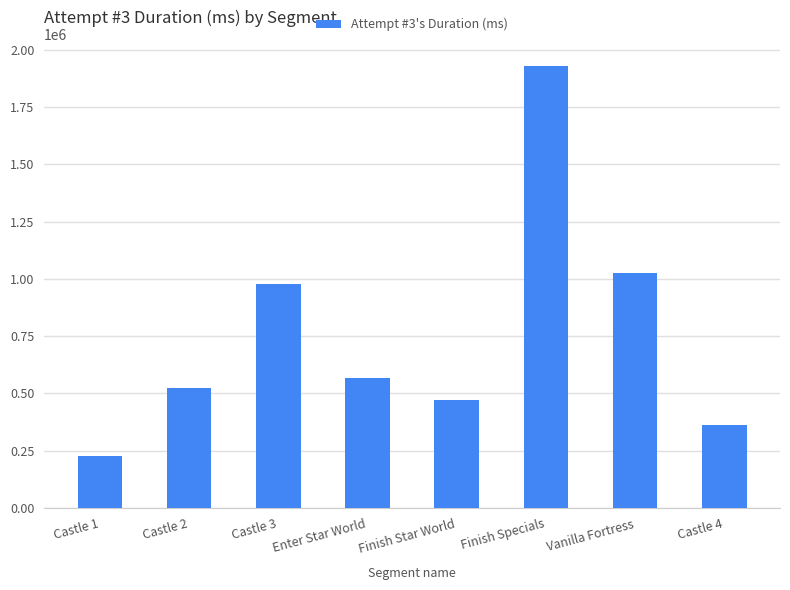

Where does the data first go above 568729?

Castle 3